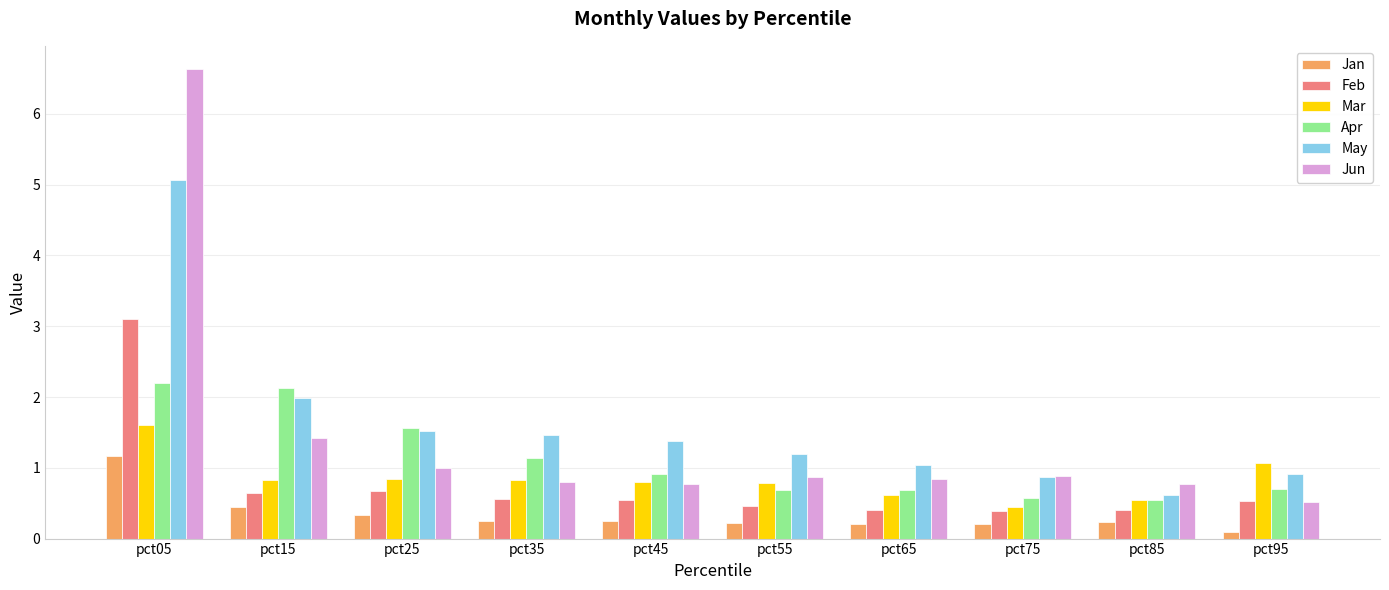

What is the difference between the maximum and minimum values in the Jan series?

1.1